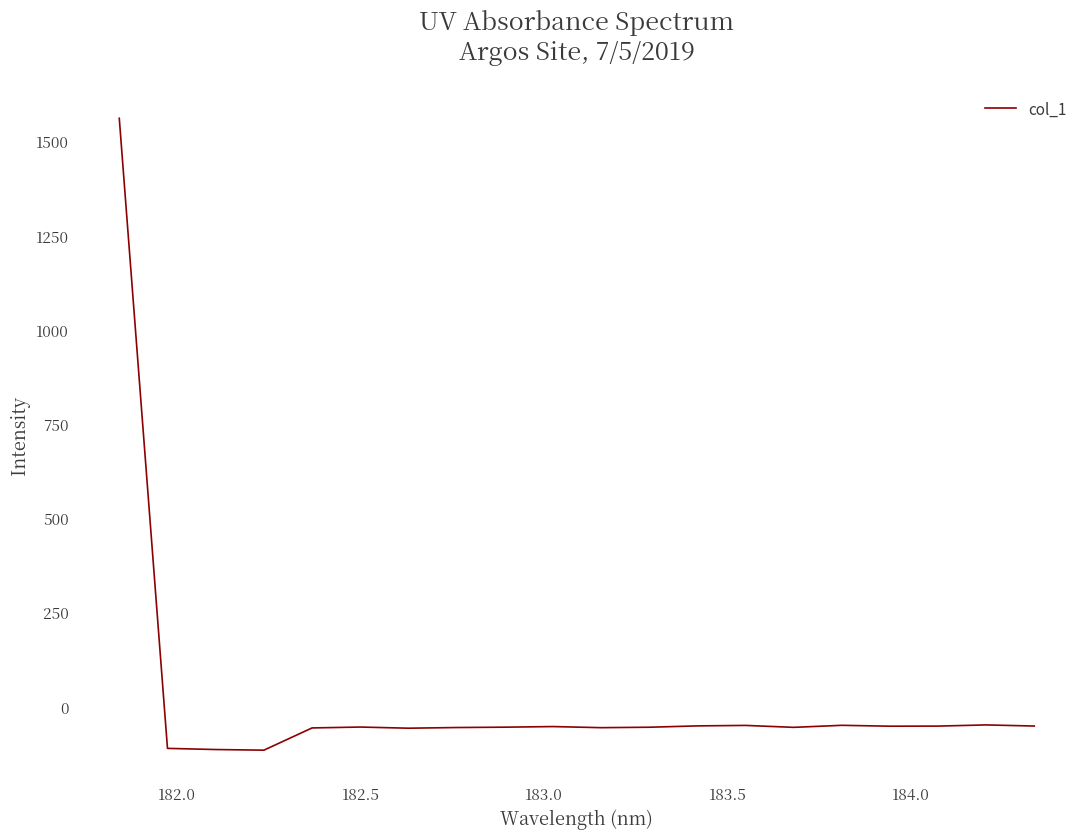

What is the minimum value shown in the chart?

-115.9